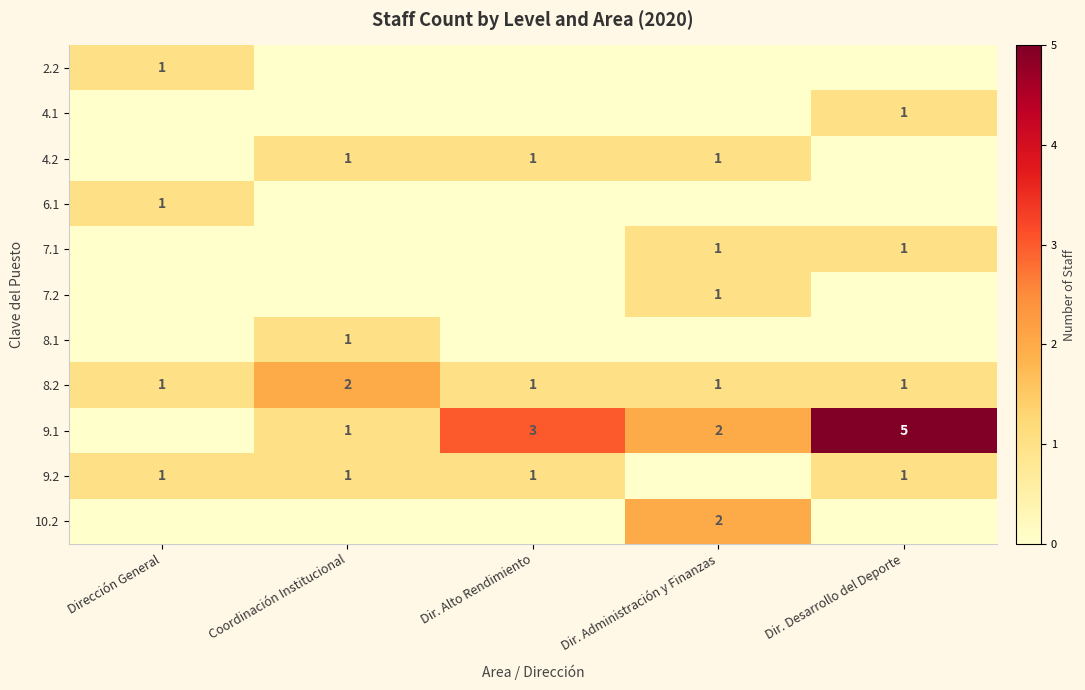

What is the sum of all 8.2 values?

6